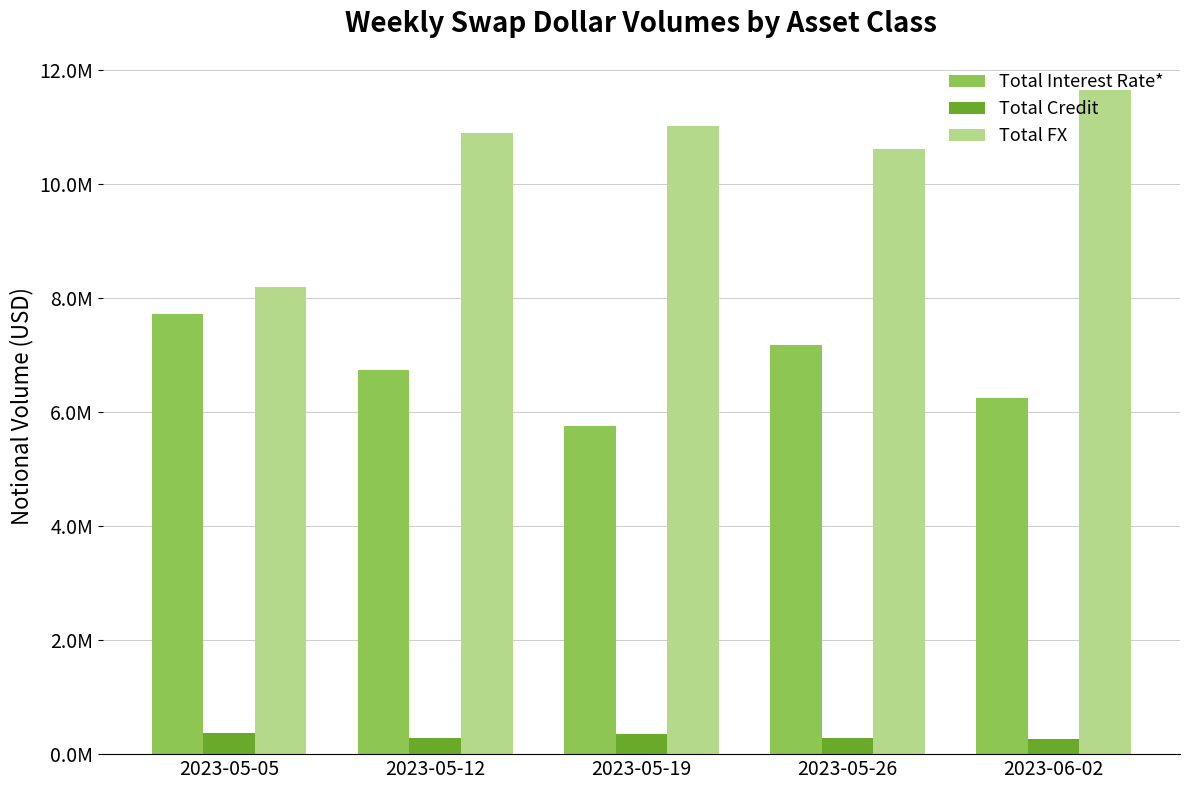

What are all the series names shown in the legend?

Total Interest Rate*, Total Credit, Total FX